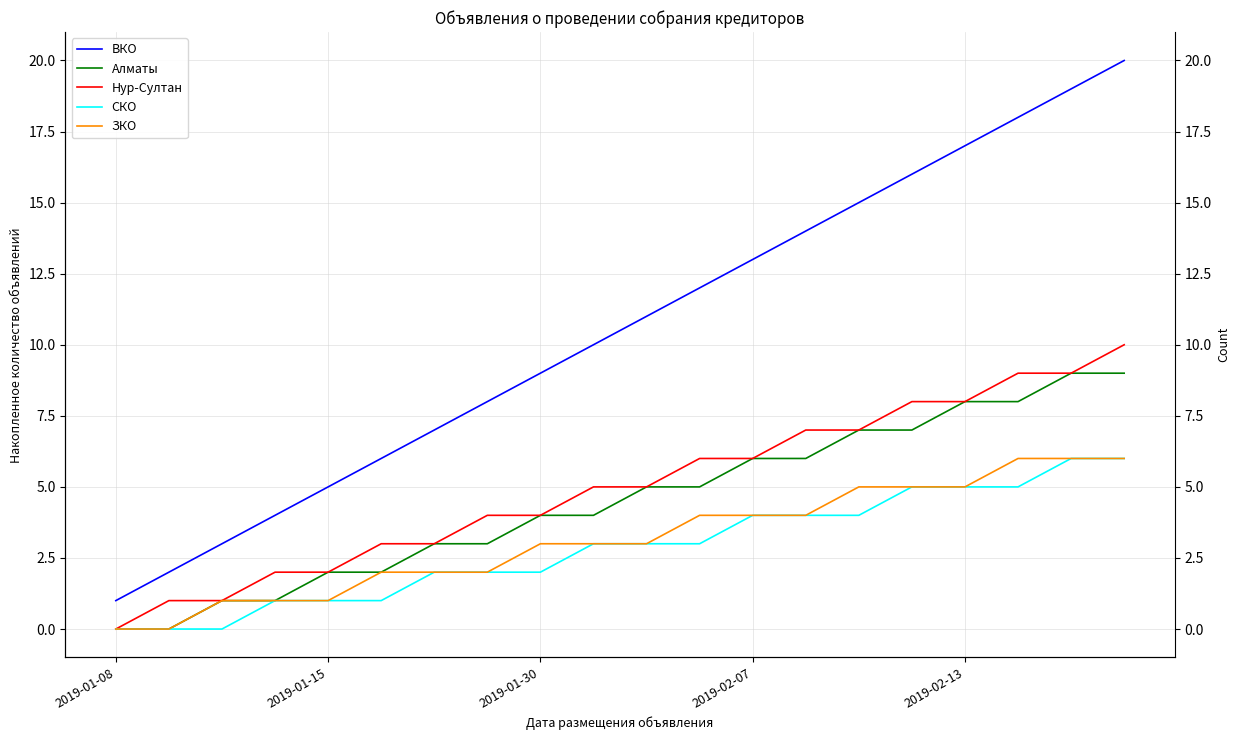

Does the chart have visible grid lines?

Yes